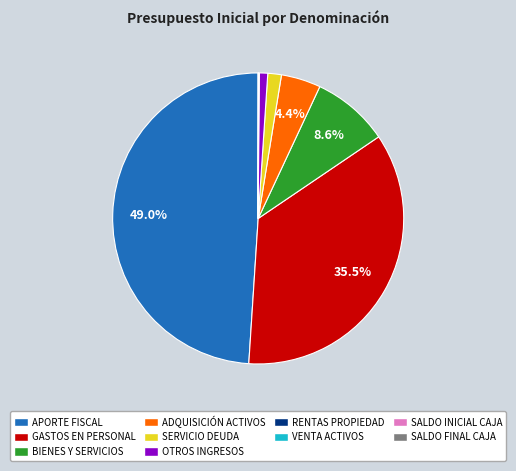

Is there a majority slice in this chart?

No